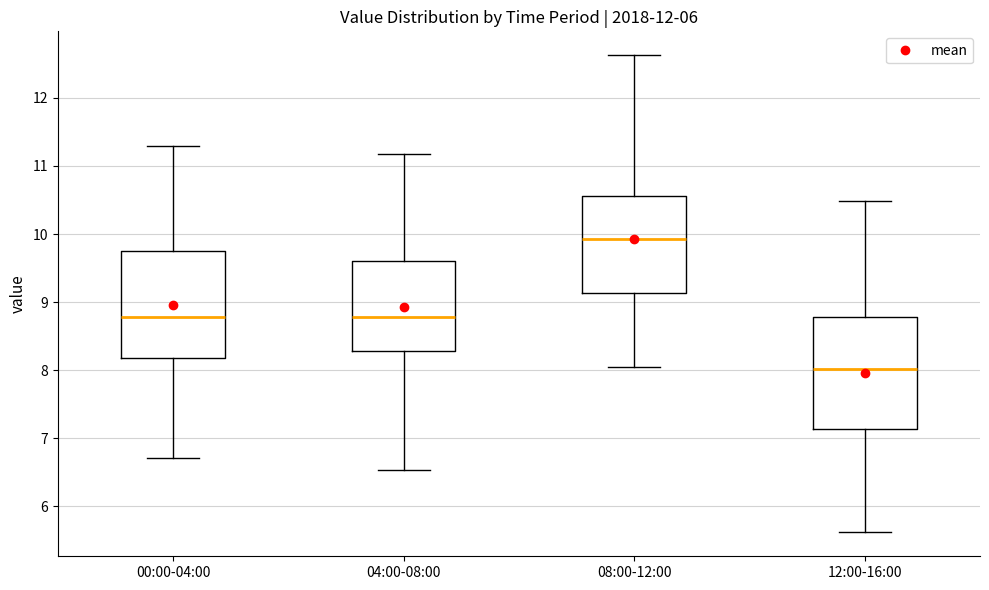

Which box's median line is the highest?

08:00-12:00